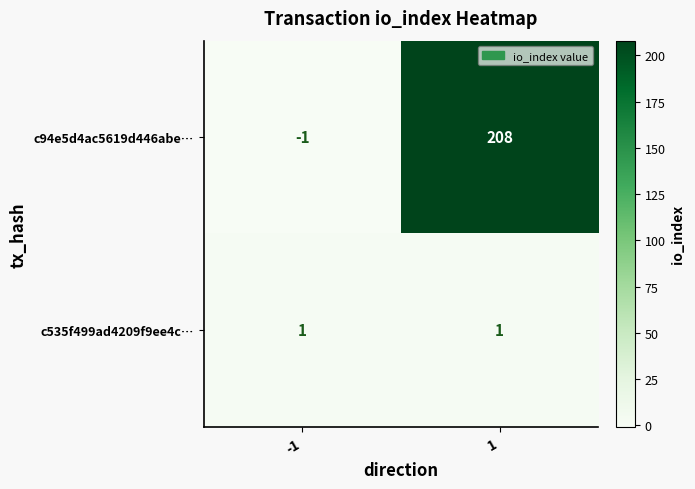

What is the minimum value shown in the chart?

-1